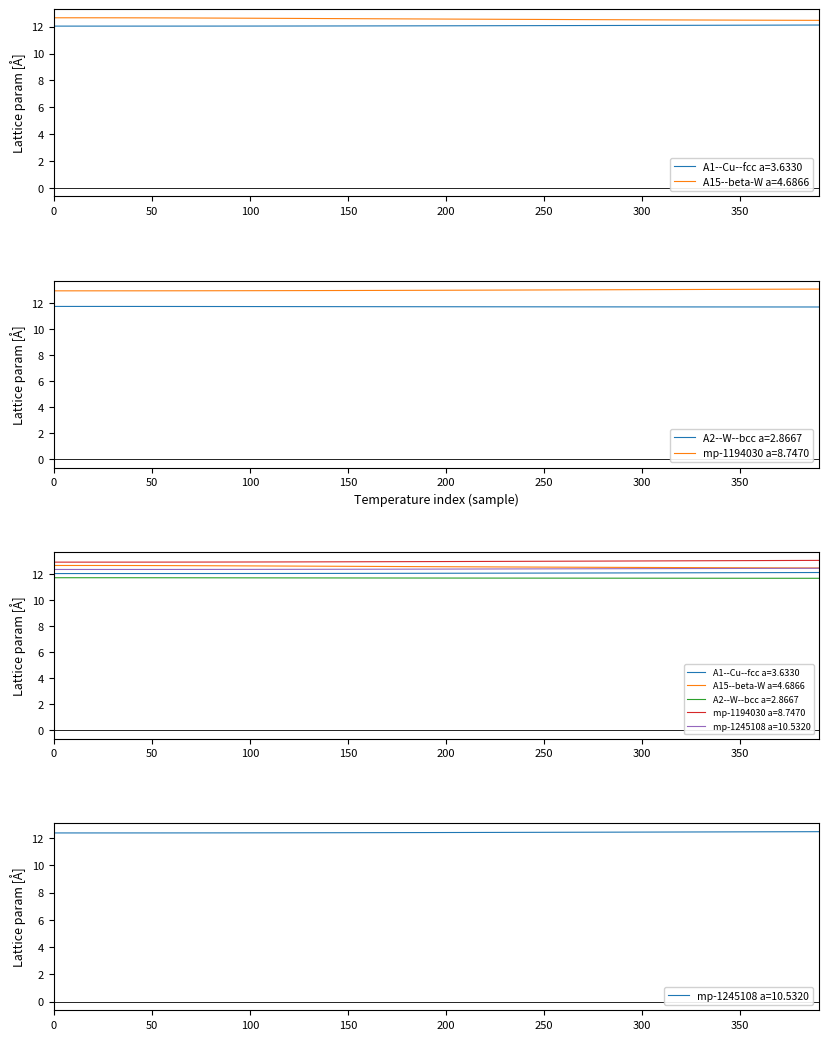

Reading left to right, what are all the values shown in this chart?

A1--Cu--fcc a=3.6330: 12.0	12.0	12.0	12.0	12.0	12.0	12.0	12.1	12.1	12.1	12.1	12.1	12.1	12.1	12.1	12.1	12.1	12.1	12.1	12.1	12.1	12.1	12.1	12.1	12.1	12.1	12.1	12.1	12.1	12.1	12.1	12.1	12.1	12.1	12.1	12.1	12.1	12.1	12.1	12.1
A15--beta-W a=4.6866: 12.7	12.7	12.7	12.7	12.7	12.7	12.7	12.7	12.6	12.6	12.6	12.6	12.6	12.6	12.6	12.6	12.6	12.6	12.6	12.6	12.6	12.6	12.6	12.6	12.5	12.5	12.5	12.5	12.5	12.5	12.5	12.5	12.5	12.5	12.5	12.5	12.5	12.5	12.5	12.5
A2--W--bcc a=2.8667: 11.7	11.7	11.7	11.7	11.7	11.7	11.7	11.7	11.7	11.7	11.7	11.7	11.7	11.7	11.7	11.7	11.7	11.7	11.7	11.7	11.7	11.7	11.7	11.7	11.7	11.7	11.7	11.7	11.7	11.7	11.7	11.7	11.7	11.7	11.7	11.7	11.7	11.7	11.7	11.7
mp-1194030 a=8.7470: 12.9	12.9	12.9	12.9	12.9	12.9	12.9	12.9	12.9	12.9	12.9	12.9	12.9	12.9	12.9	13.0	13.0	13.0	13.0	13.0	13.0	13.0	13.0	13.0	13.0	13.0	13.0	13.0	13.0	13.0	13.0	13.0	13.0	13.0	13.0	13.0	13.0	13.1	13.1	13.1
mp-1245108 a=10.5320: 12.4	12.4	12.4	12.4	12.4	12.4	12.4	12.4	12.4	12.4	12.4	12.4	12.4	12.4	12.4	12.4	12.4	12.4	12.4	12.4	12.4	12.4	12.4	12.4	12.4	12.4	12.4	12.4	12.4	12.4	12.4	12.4	12.4	12.4	12.4	12.4	12.4	12.4	12.5	12.5